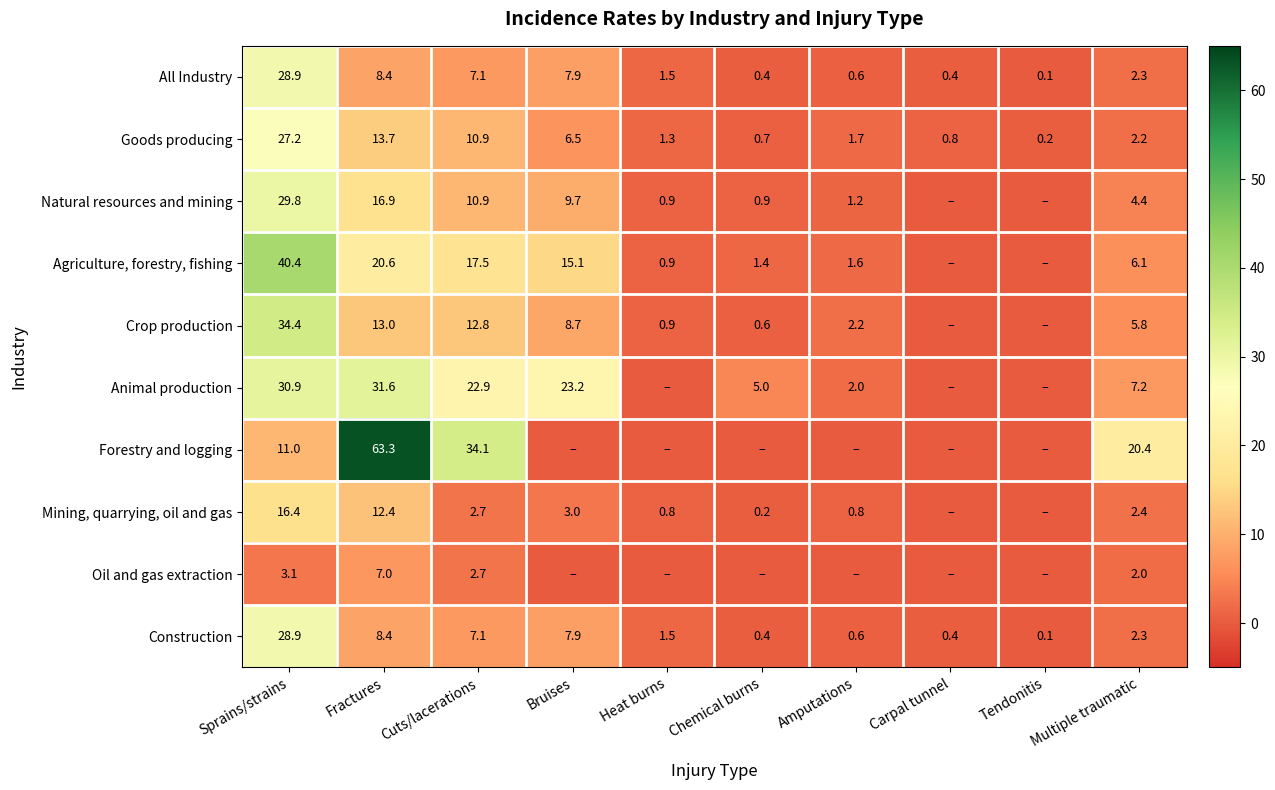

What is the difference between the Construction values at Cuts/lacerations and Amputations?

6.5